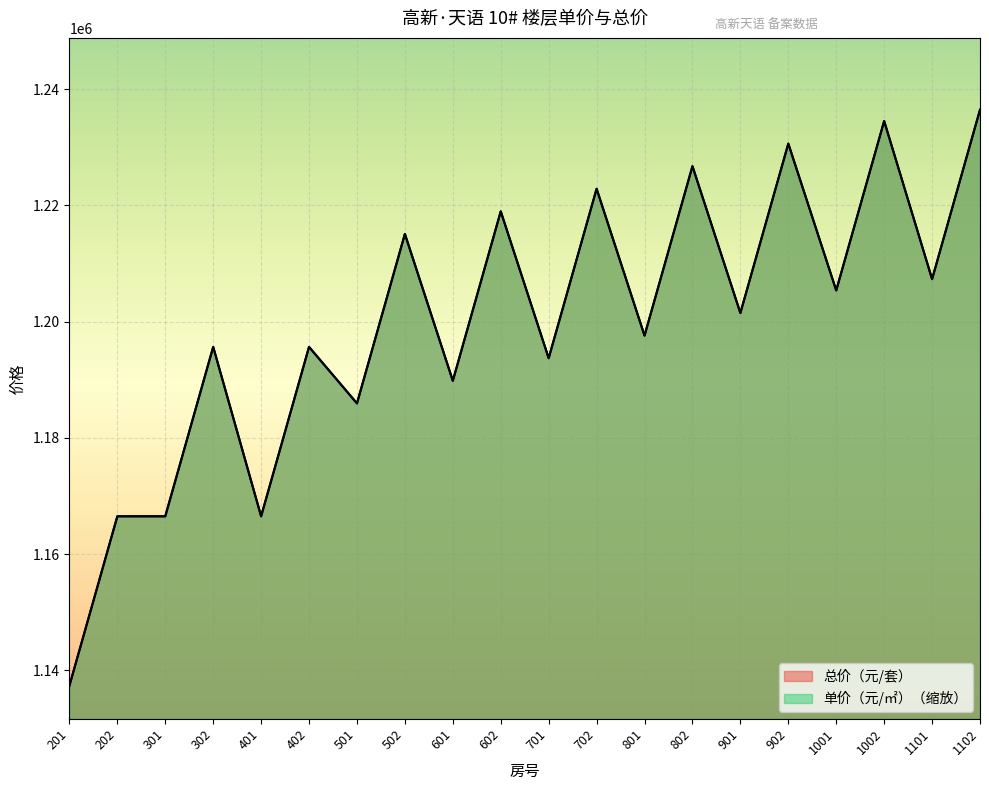

True or false: 单价（元/㎡） has more than 2 interior local peaks.

True